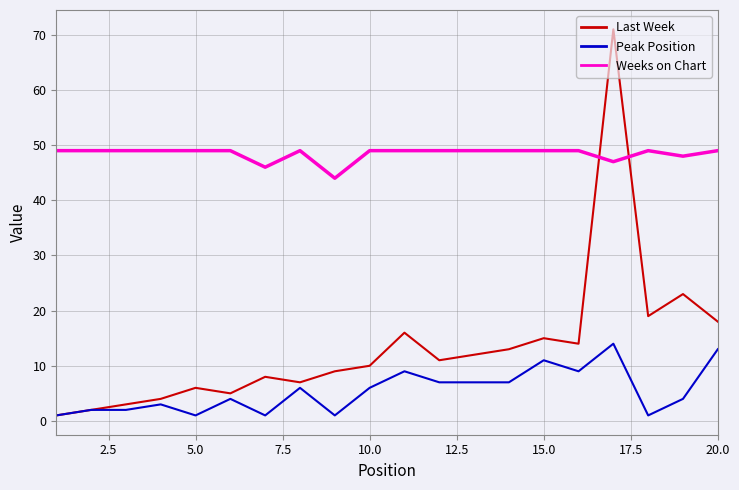

How many distinct data groups are displayed?

3